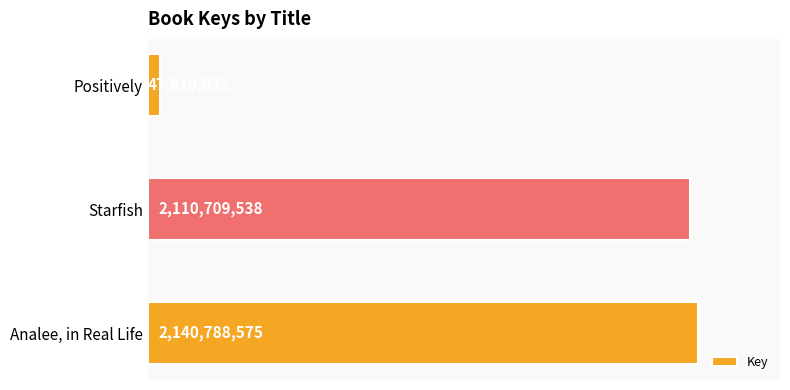

At which category does the chart reach its minimum across all series?

Positively